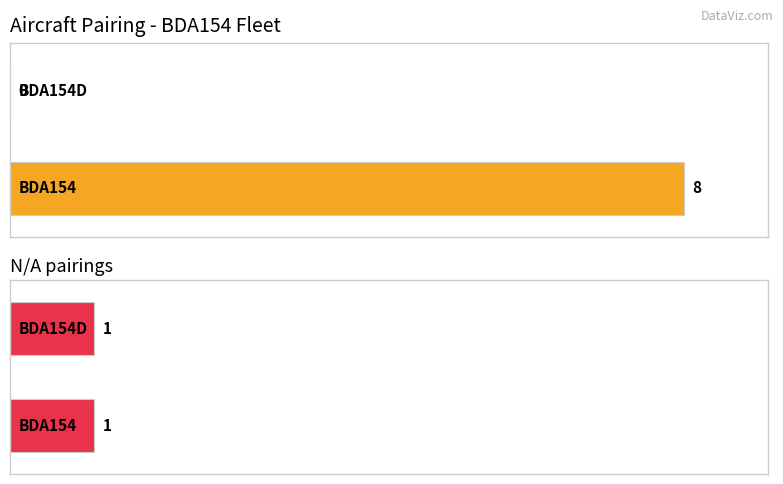

What is the sum of all BDA154D values?

1